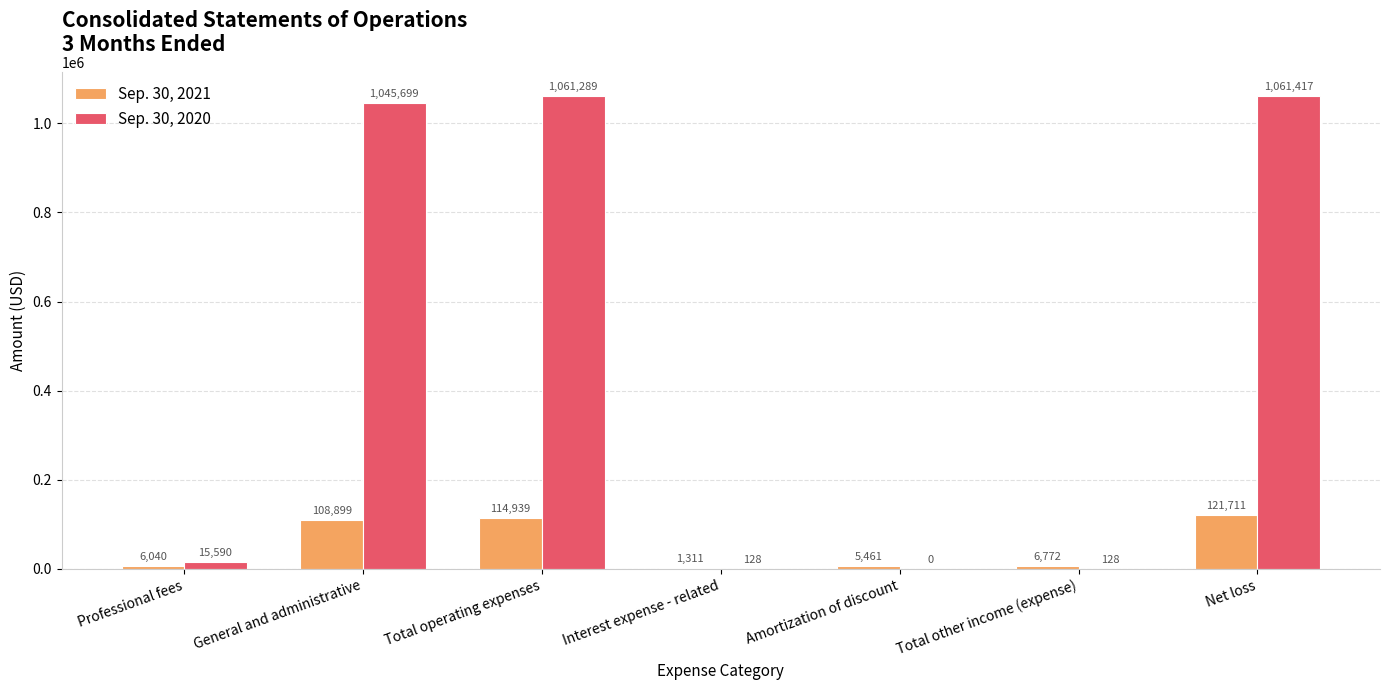

Which series has the largest total across all categories?

Sep. 30, 2020